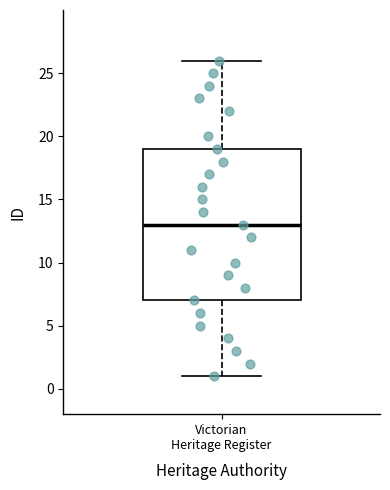

Transcribe this box plot: give where the median line is, the range the box spans, and where the two whiskers end, as read against the y-axis. The values are not printed on the chart, so give them approximately, as read against the axis.

median 13, box 7 to 19, whiskers 1 to 26